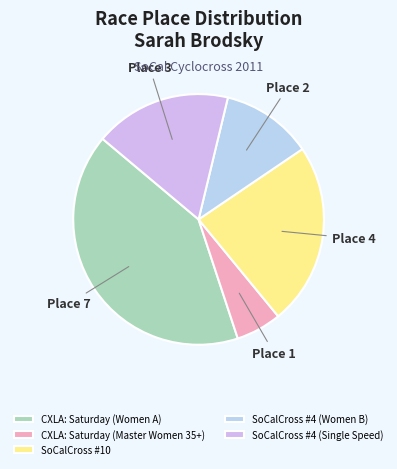

To the nearest percent, what portion does CXLA: Saturday (Master Women 35+) represent?

6%